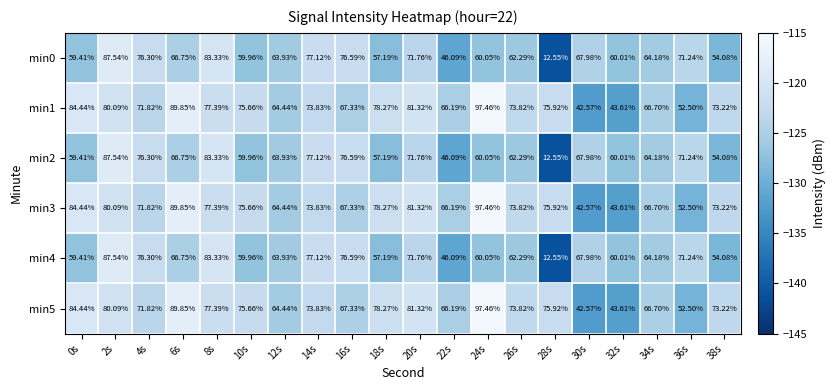

Is the value of min4 at 26s greater than the value of min0 at 30s?

No